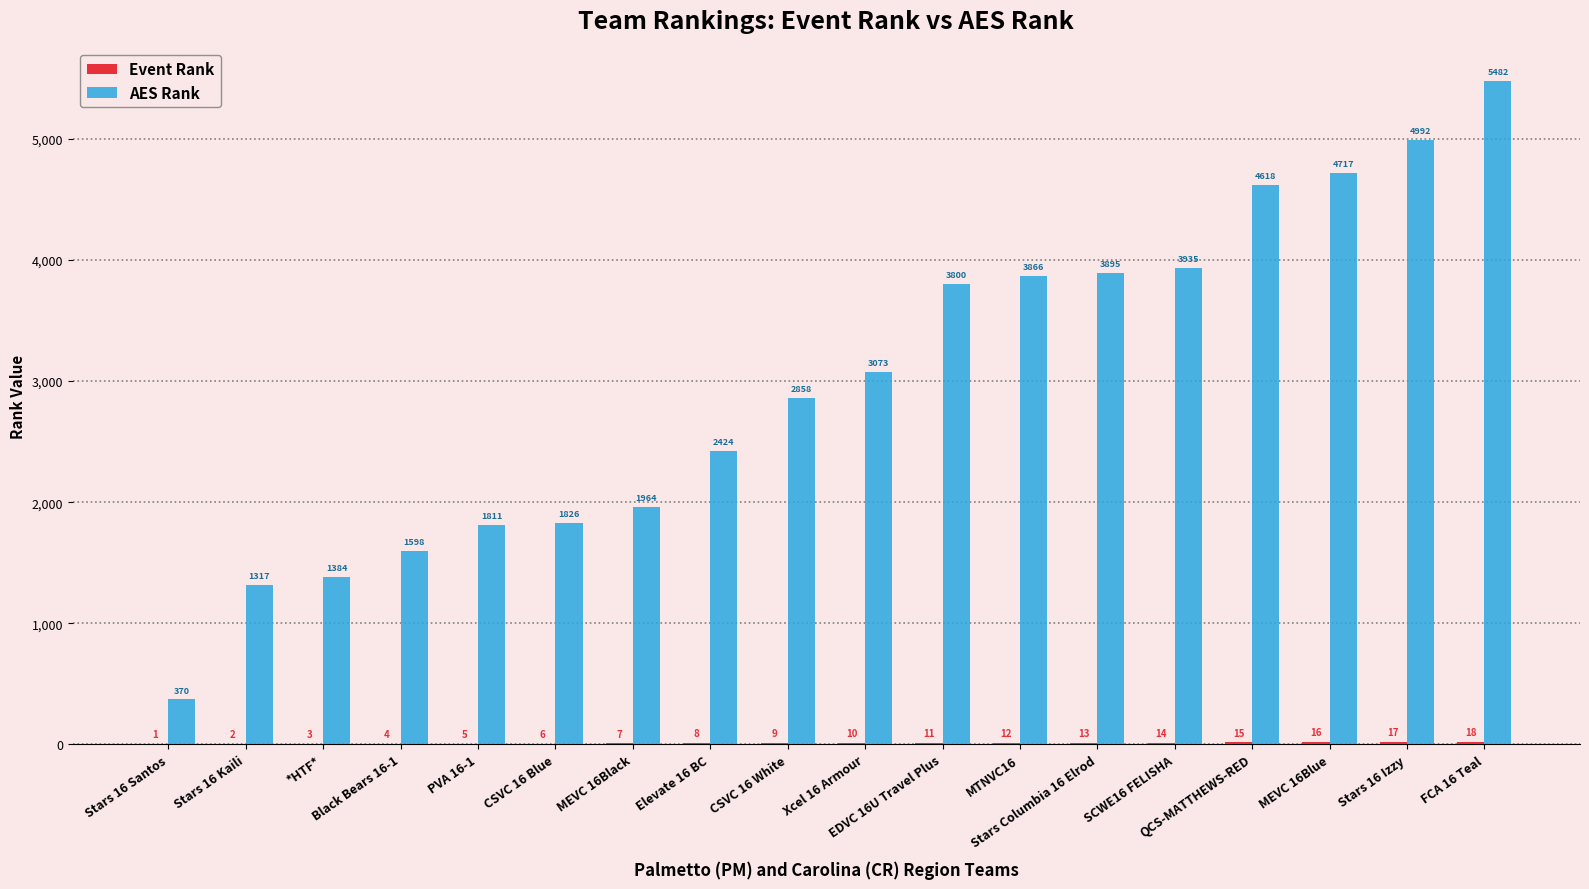

What is the total value across all series at MTNVC16?

3878